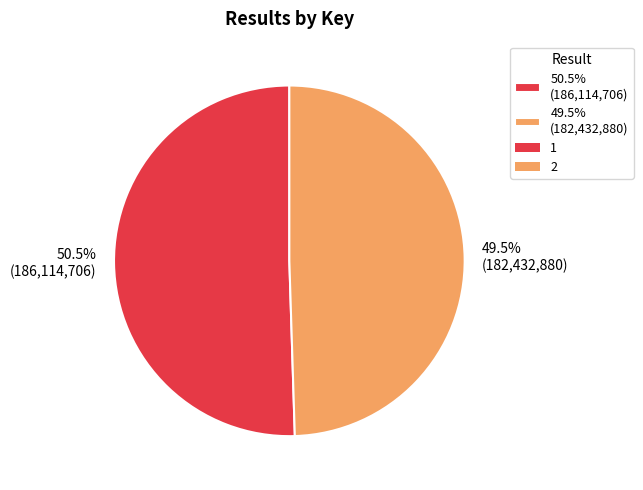

Approximately how many times larger is the value at 50.5% (186,114,706) compared to 49.5% (182,432,880)?

1.0